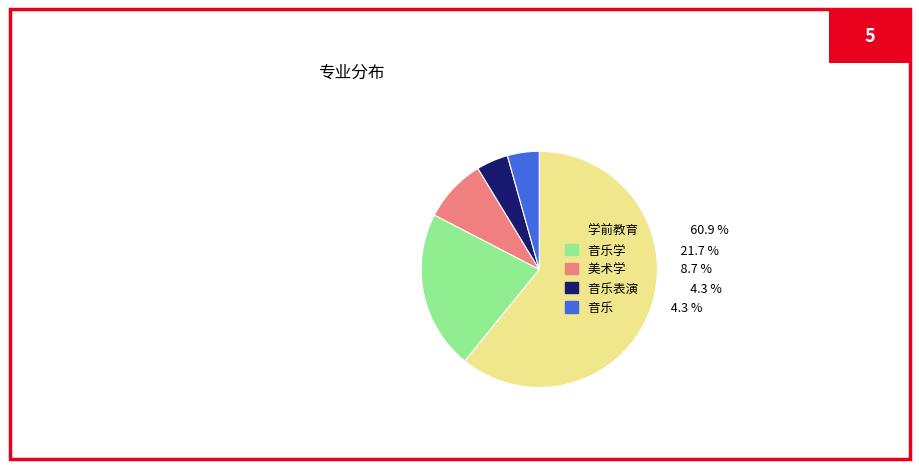

Is there any slice that represents more than half of the pie?

Yes